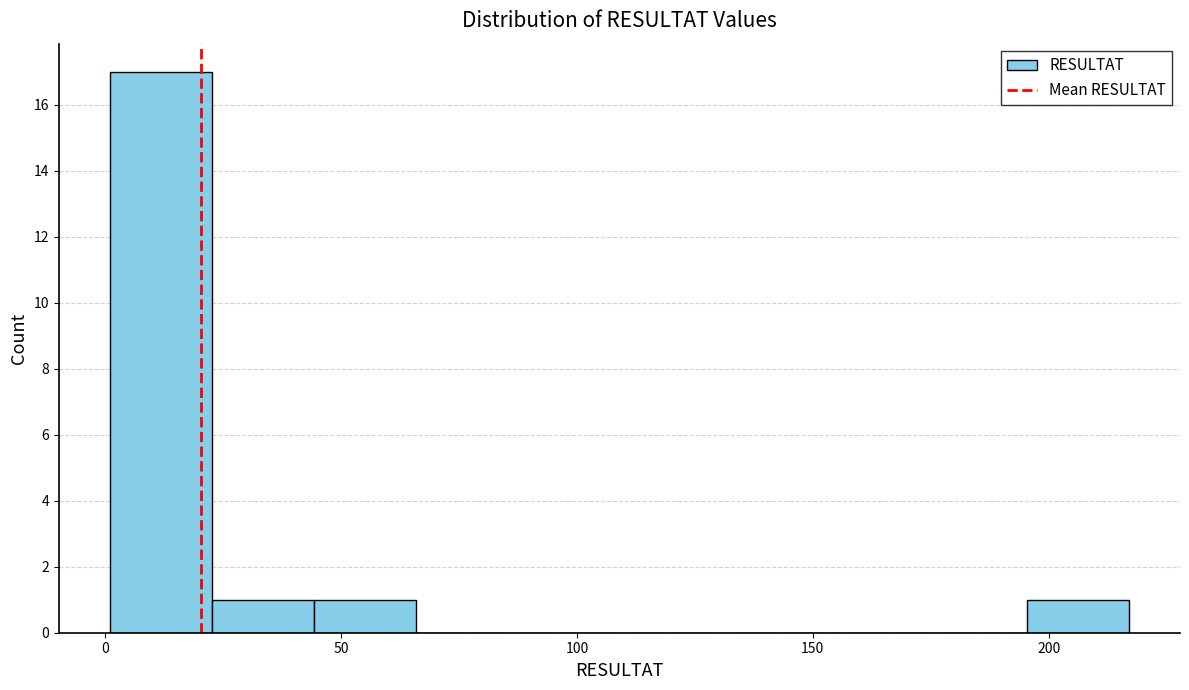

Which range on the x-axis has the tallest bar?

0 to 25